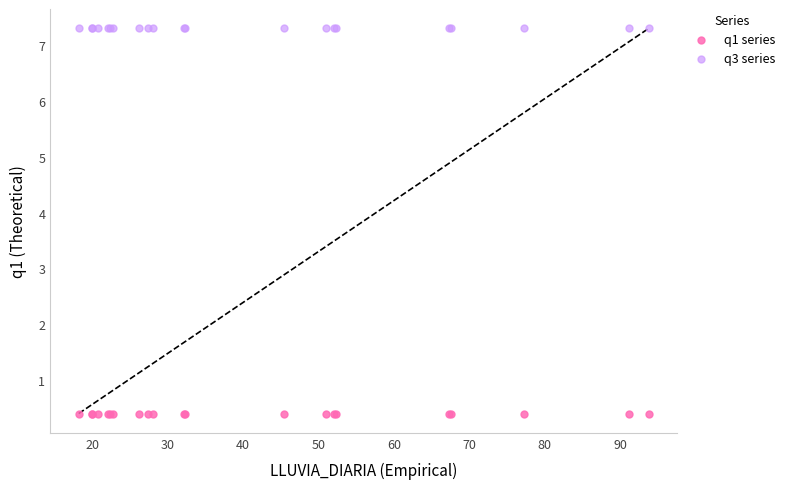

Which series reaches the minimum Y coordinate?

q1 series